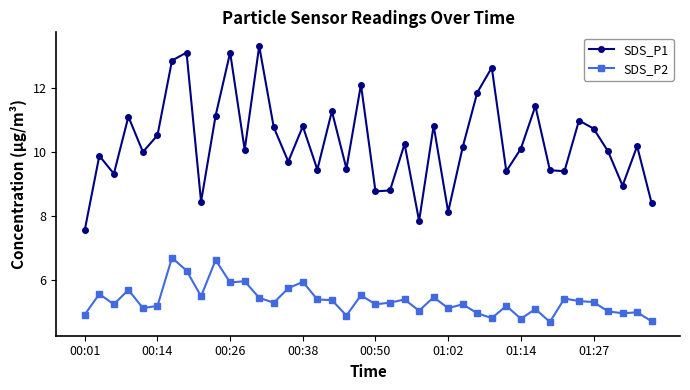

Which series has the largest total across all categories?

SDS_P1